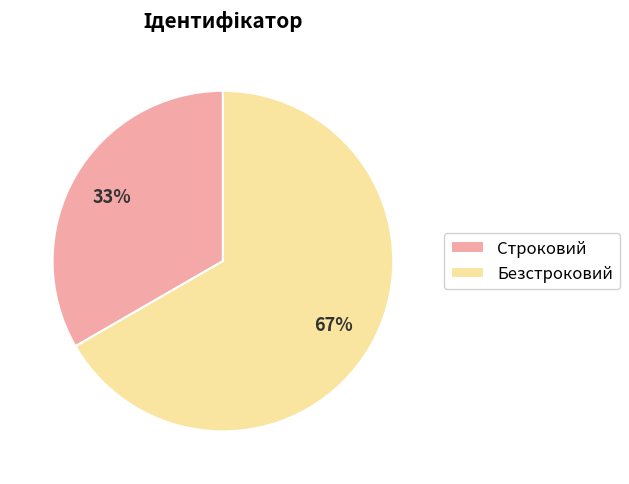

Do Безстроковий and Строковий together represent more than half of the pie?

Yes